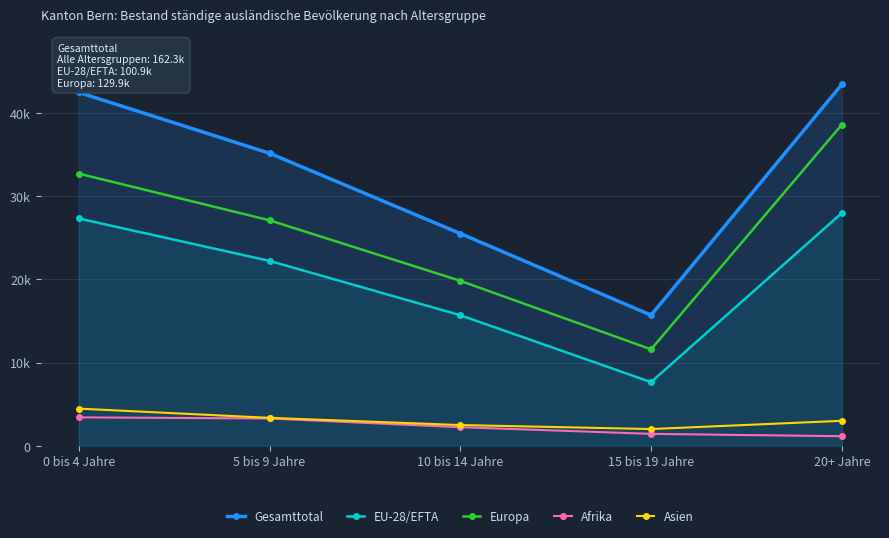

What is the label of the 2nd point from the left?

5 bis 9 Jahre